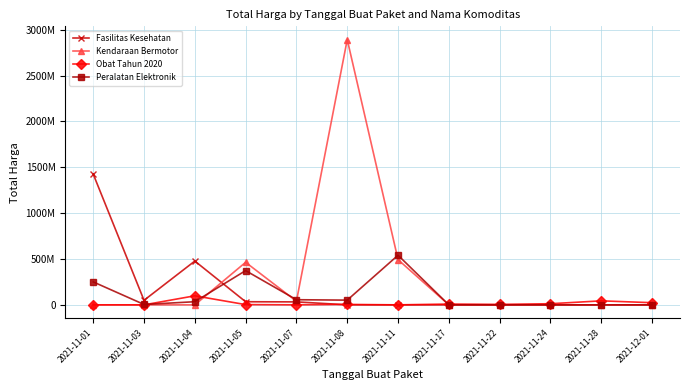

Which series ends up on top after the final intersection of Fasilitas Kesehatan and Kendaraan Bermotor?

Kendaraan Bermotor